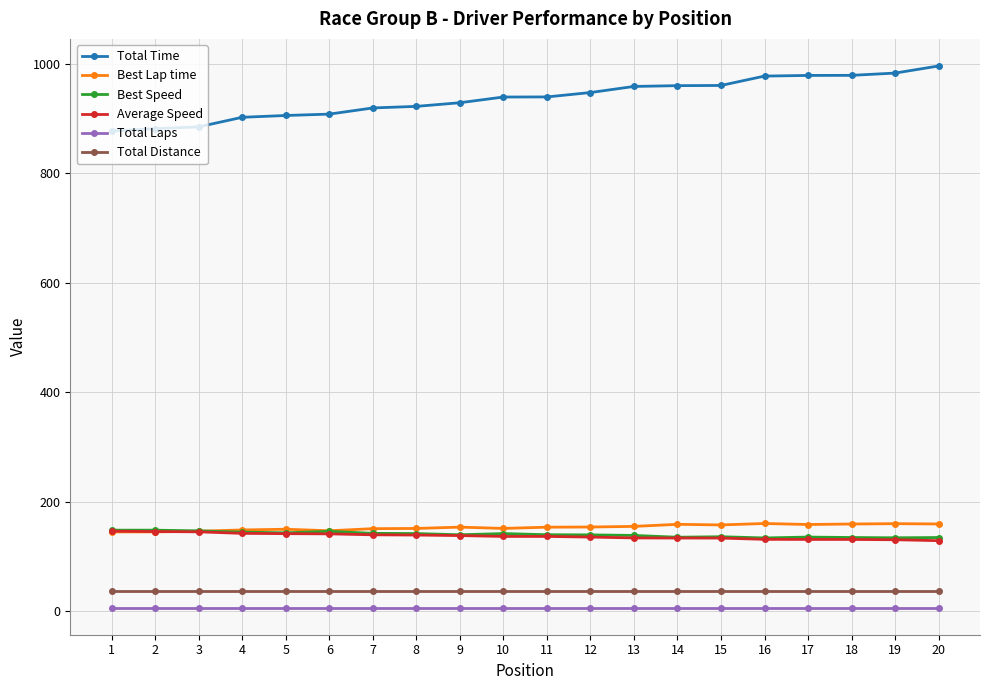

Which series has the largest total across all categories?

Total Time